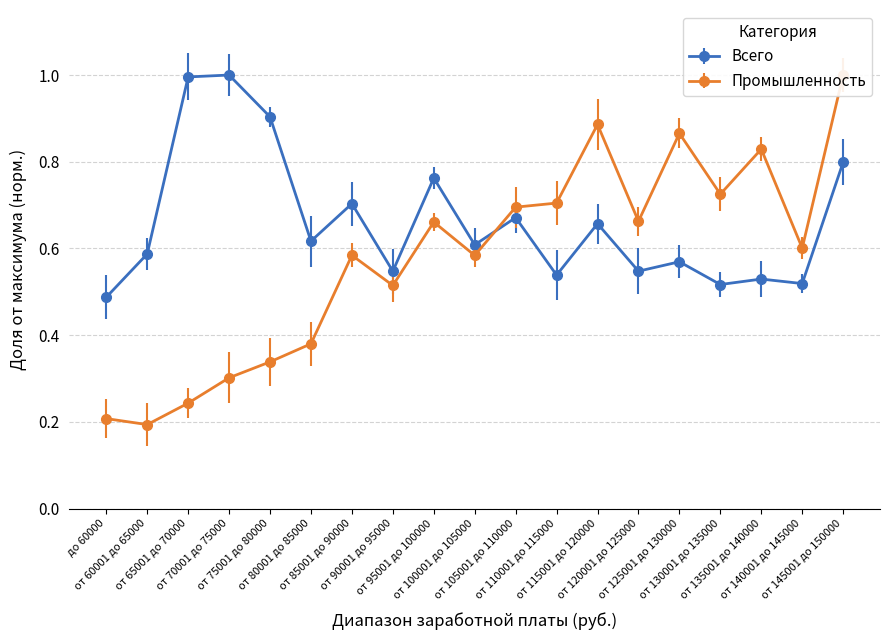

True or false: Промышленность has a value of 0.7 at от 105001 до 110000.

True